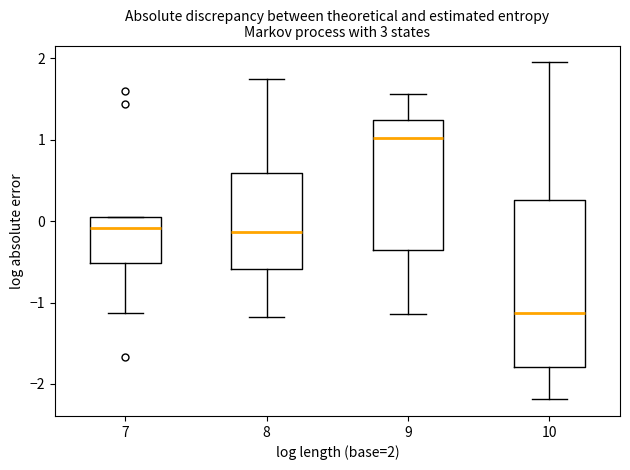

Reading left to right, transcribe this box plot: for each box, give where its median line is, the range the box spans, and where its two whiskers end, as read against the y-axis. The values are not printed on the chart, so give them approximately, as read against the axis.

7: median -0.1, box -0.5 to 0.0, whiskers -1.1 to 0.1
8: median -0.1, box -0.6 to 0.6, whiskers -1.2 to 1.7
9: median 1.0, box -0.3 to 1.2, whiskers -1.1 to 1.6
10: median -1.1, box -1.8 to 0.3, whiskers -2.2 to 1.9